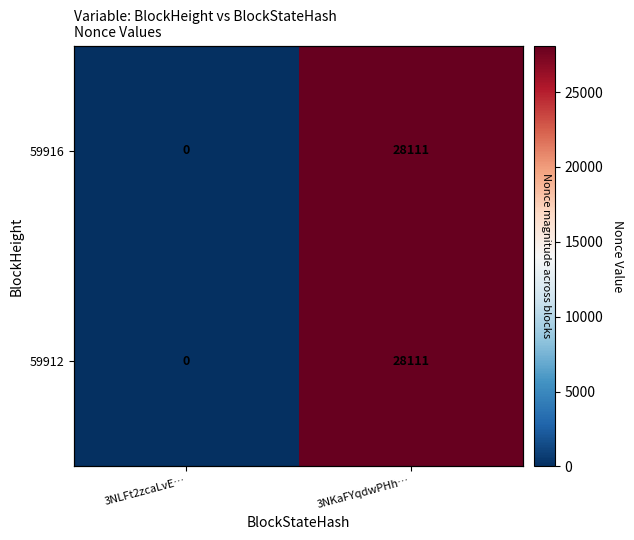

The 59916 series shows 38254 at 3NKaFYqdwPHh…. True or false?

False